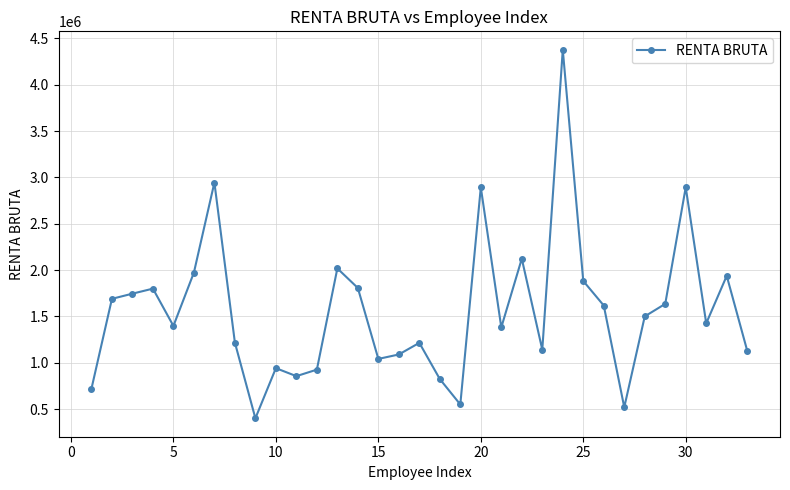

What is the value of the 14th point from the left?

1807306